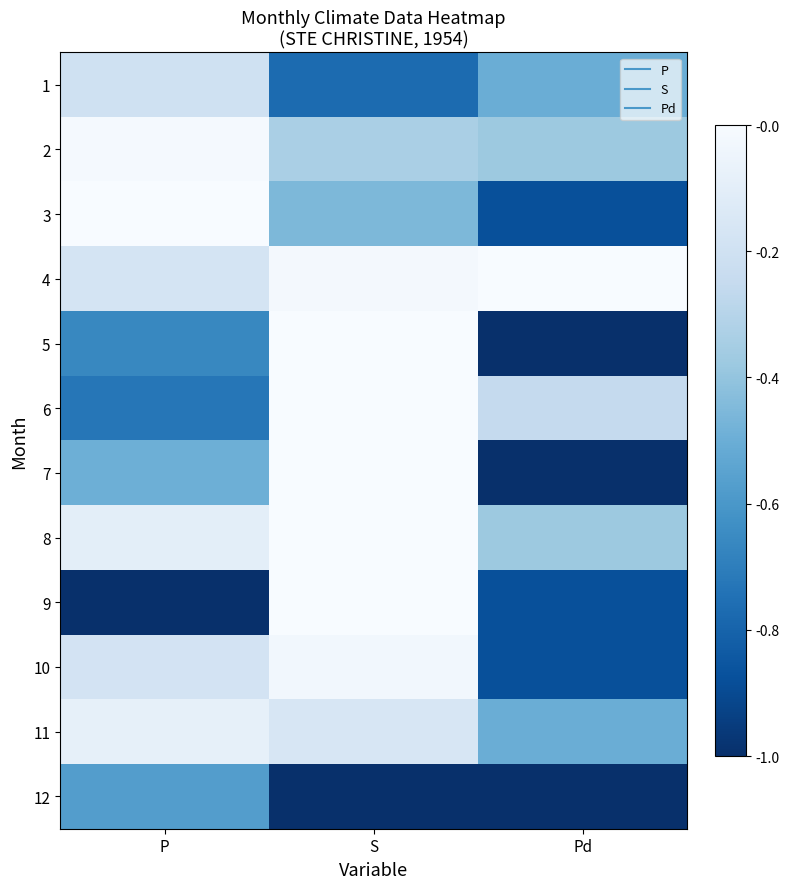

At which category is the sum across all series the highest?

Pd